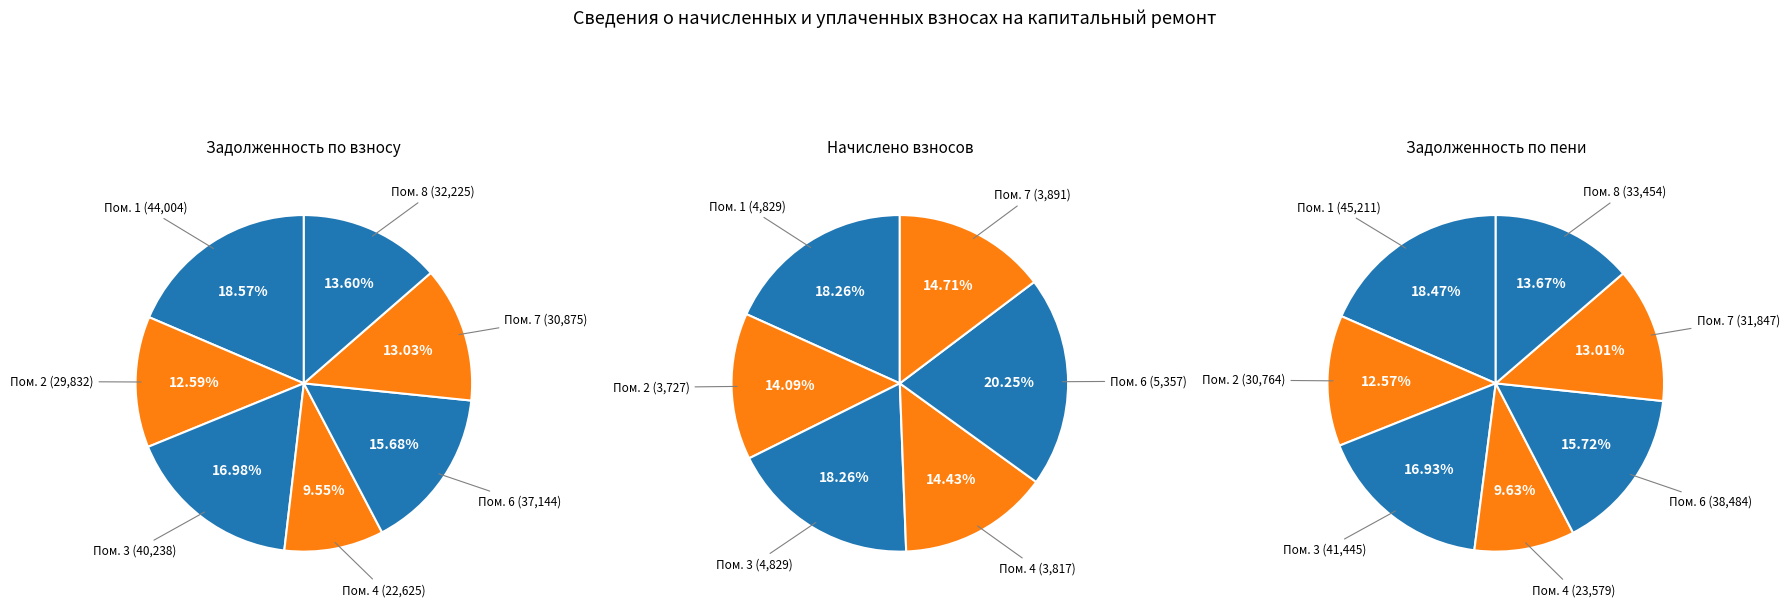

True or false: 4 accounts for 10% of the total.

True